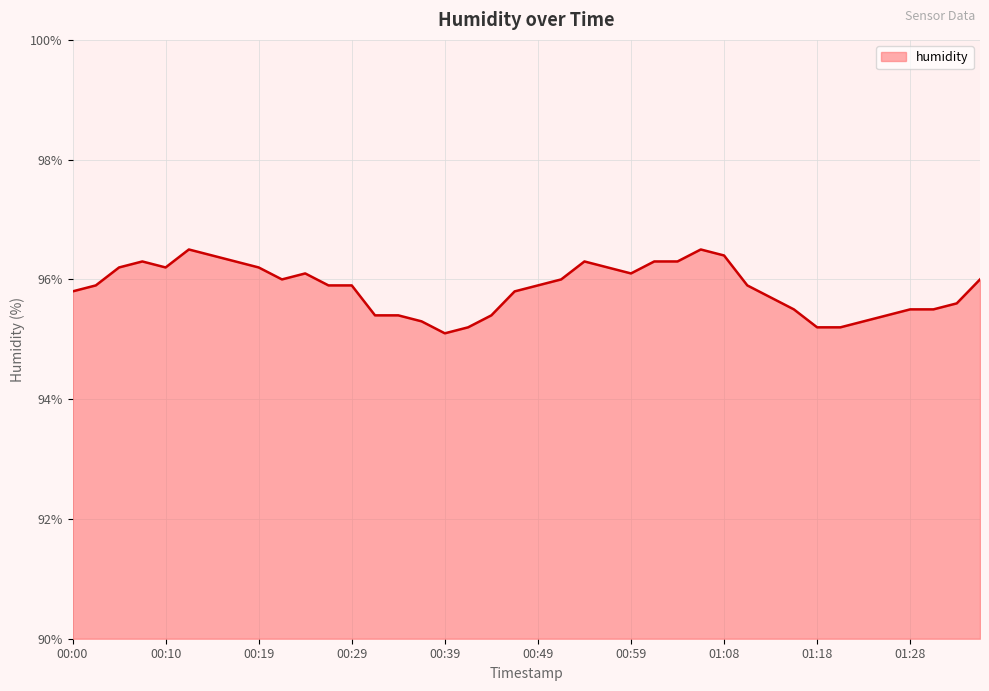

What value does the data have at 00:34?

95.4